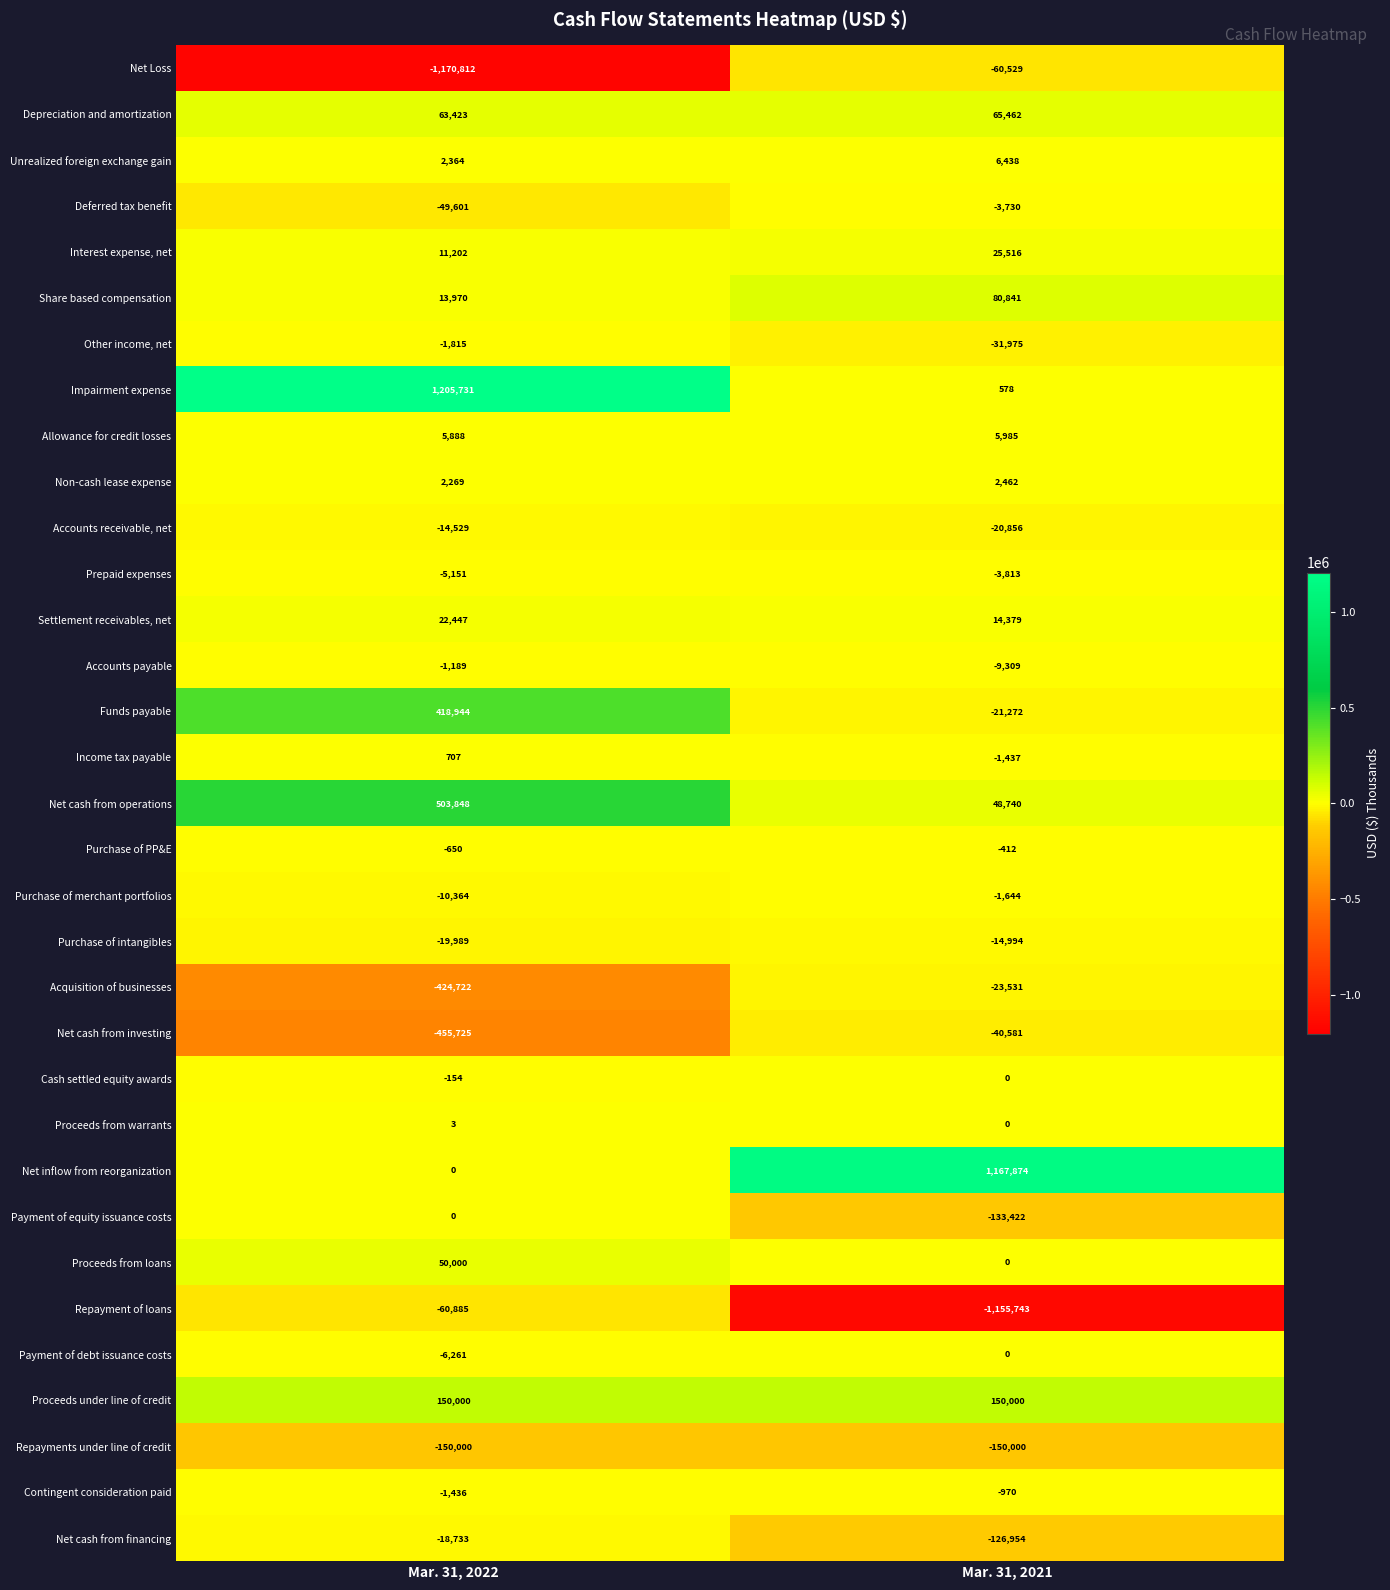

What is the difference between the Allowance for credit losses values at Mar. 31, 2021 and Mar. 31, 2022?

97